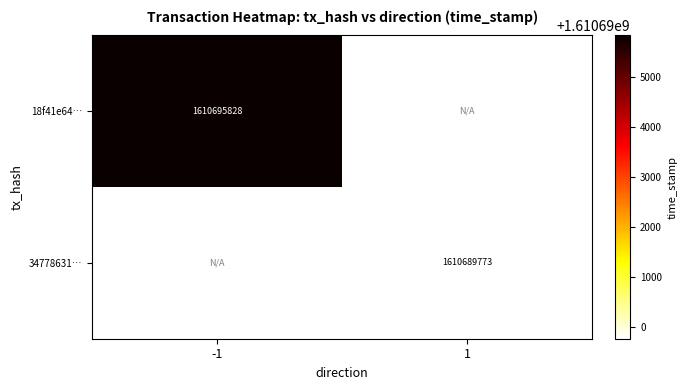

True or false: 34778631… has a value of 1610689773 at 1.

True